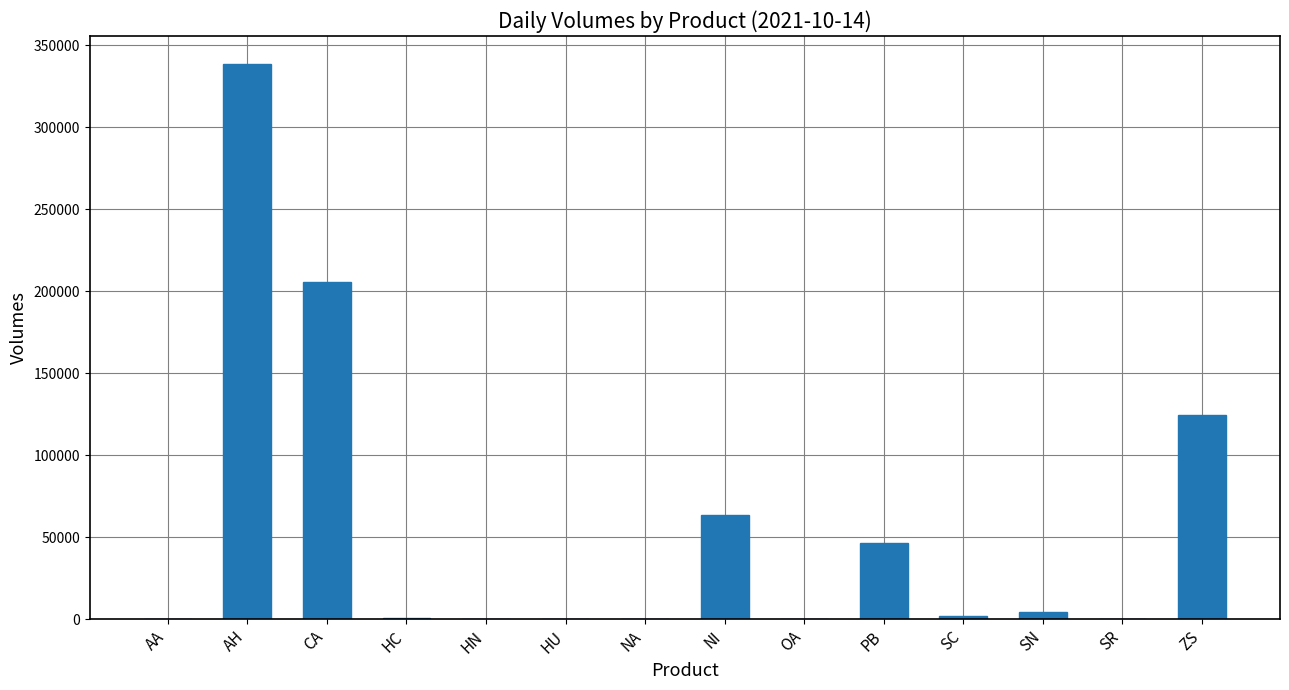

At which label does the data first exceed 1827?

AH